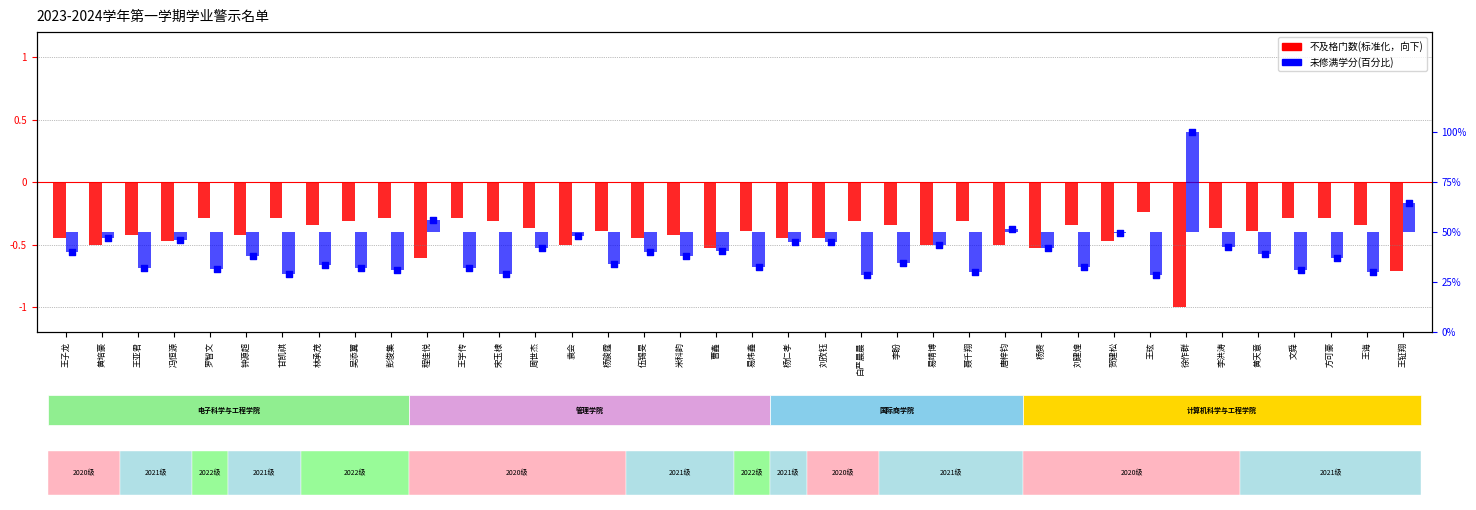

Which series has the largest total across all categories?

不及格门数(标准化)